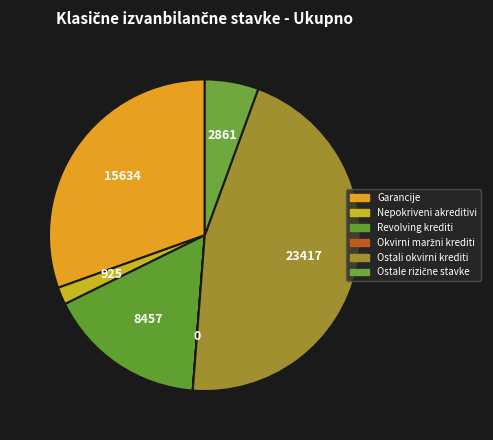

What is the total percentage of Nepokriveni akreditivi and Ostali okvirni krediti?

47.5%